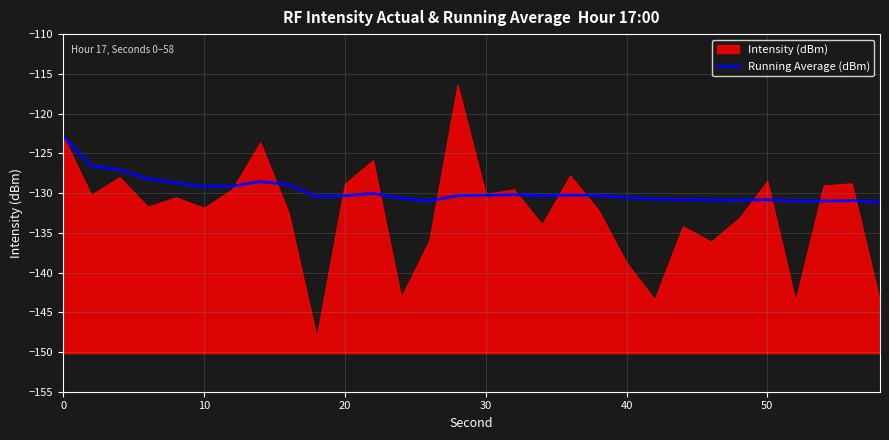

What is the sum of all values?

-3892.2